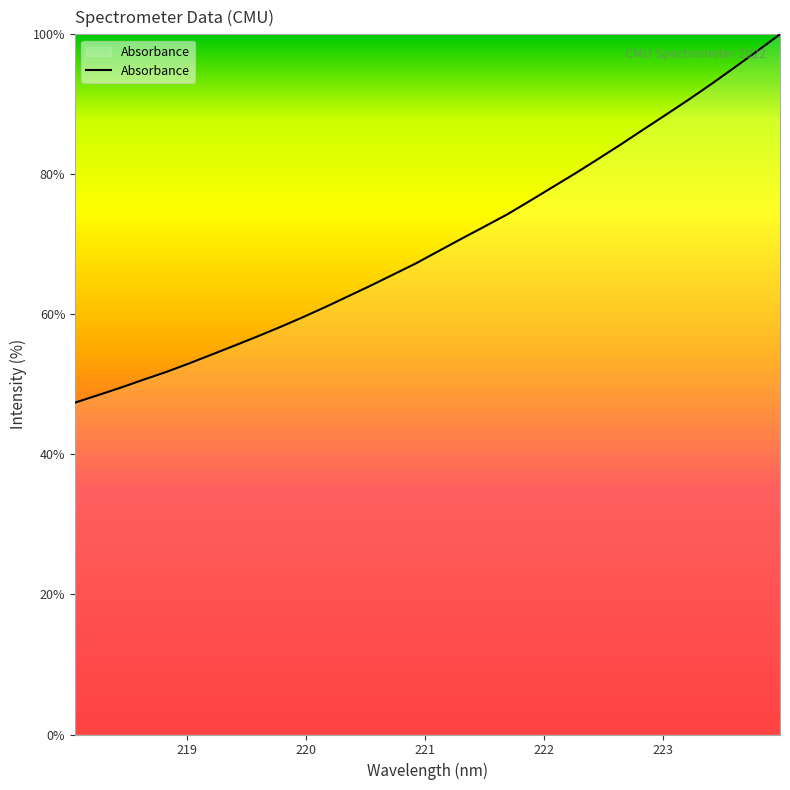

What is the average value?

70.2